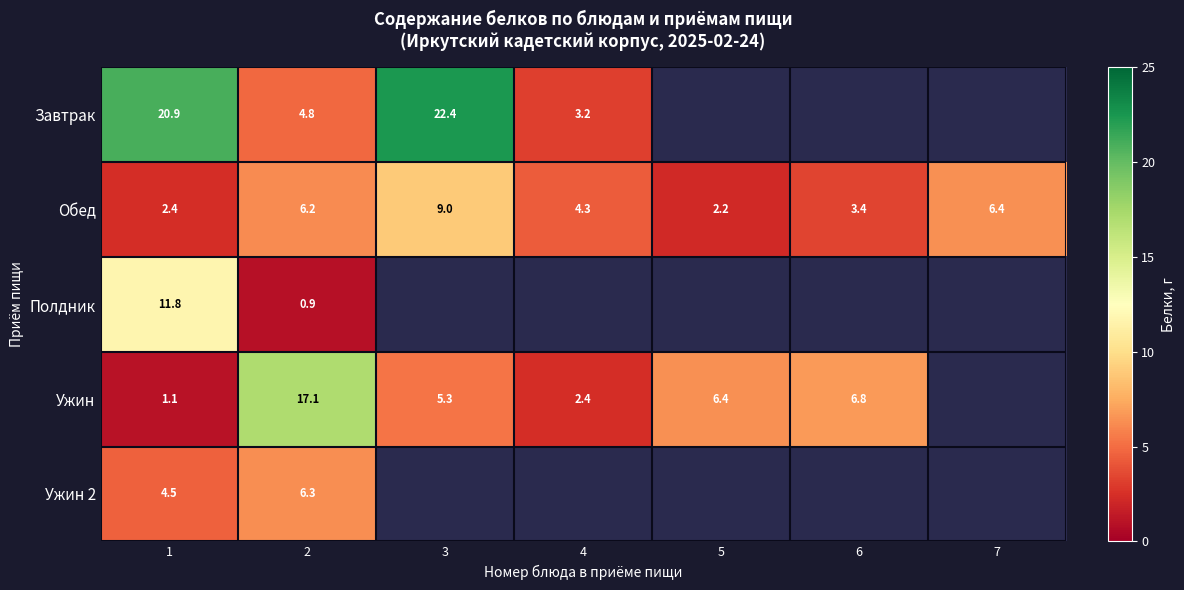

Is the value of Ужин at 3 greater than the value of Обед at 5?

Yes